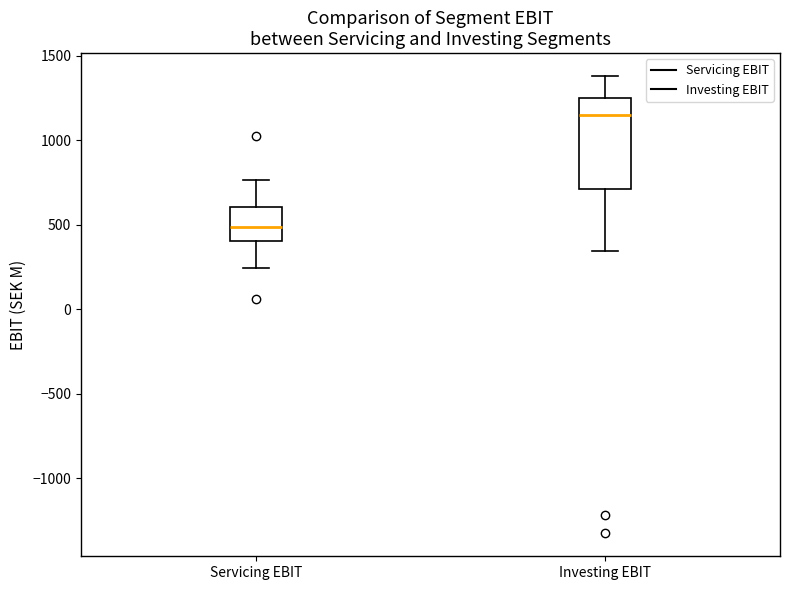

Which box has the lowest median line?

Servicing EBIT